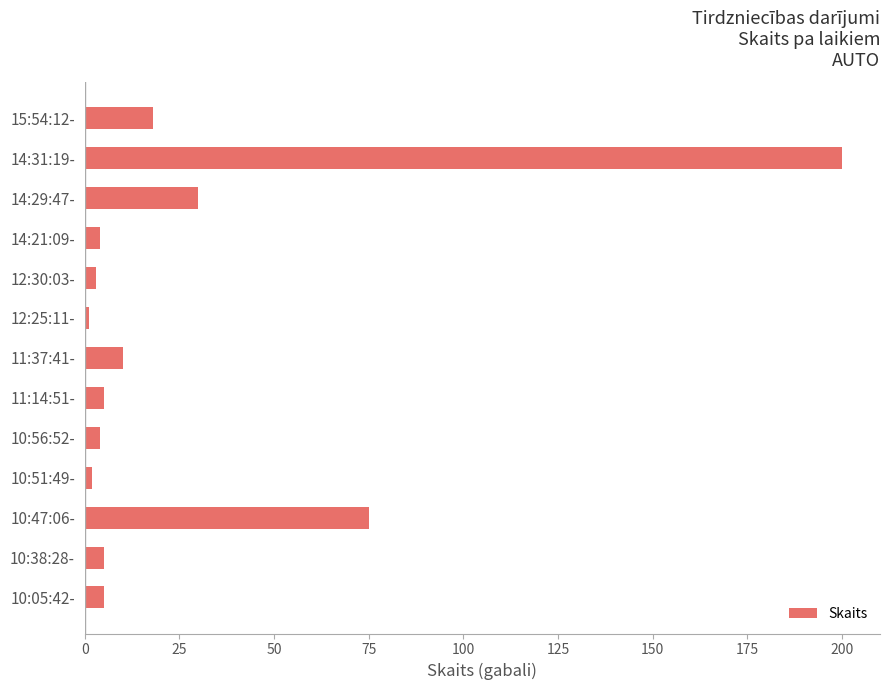

What is the maximum value shown in the chart?

200